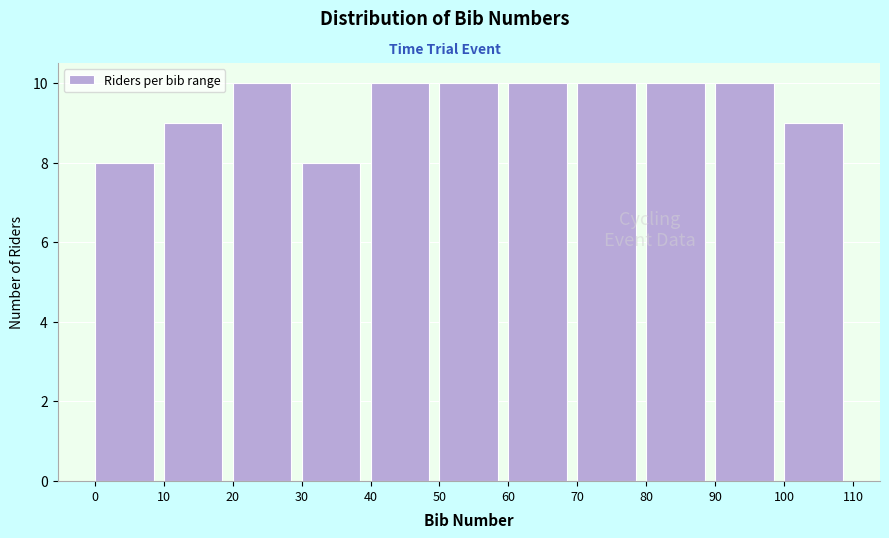

Reading left to right, list every bar in this chart as the range it spans on the x-axis followed by its height. The values are not printed on the chart, so give them approximately, as read against the axis.

0 to 10: 8
10 to 20: 9
20 to 30: 10
30 to 40: 8
40 to 50: 10
50 to 60: 10
60 to 70: 10
70 to 80: 10
80 to 90: 10
90 to 100: 10
100 to 110: 9